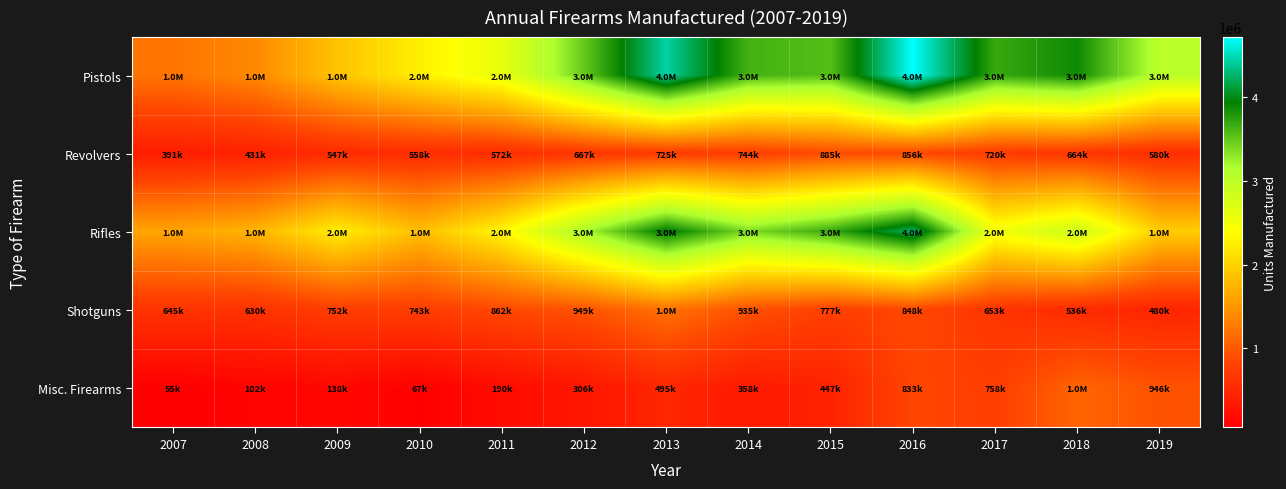

Reading left to right, extract all data points from this chart.

Pistols: 2007=1219664	2008=1387271	2009=1868258	2010=2258450	2011=2598133	2012=3487883	2013=4441726	2014=3633454	2015=3557199	2016=4720075	2017=3691010	2018=3881158	2019=3046013
Revolvers: 2007=391334	2008=431753	2009=547195	2010=558927	2011=572857	2012=667357	2013=725282	2014=744047	2015=885259	2016=856291	2017=720917	2018=664835	2019=580601
Rifles: 2007=1610923	2008=1746139	2009=2248851	2010=1830556	2011=2318088	2012=3168206	2013=3979570	2014=3379549	2015=3691799	2016=4239335	2017=2504092	2018=2880536	2019=1957667
Shotguns: 2007=645231	2008=630710	2009=752699	2010=743378	2011=862401	2012=949010	2013=1203072	2014=935411	2015=777273	2016=848617	2017=653139	2018=536126	2019=480735
Misc. Firearms: 2007=55461	2008=102324	2009=138815	2010=67929	2011=190407	2012=306154	2013=495142	2014=358165	2015=447131	2016=833123	2017=758634	2018=1089973	2019=946929